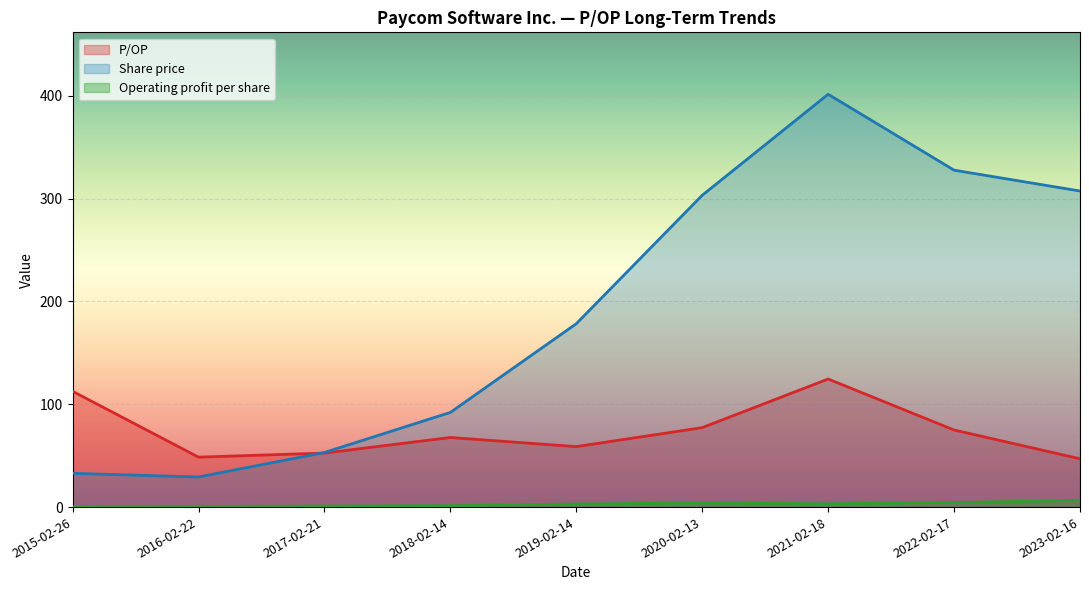

At which category does P/OP reach its first local valley?

2016-02-22